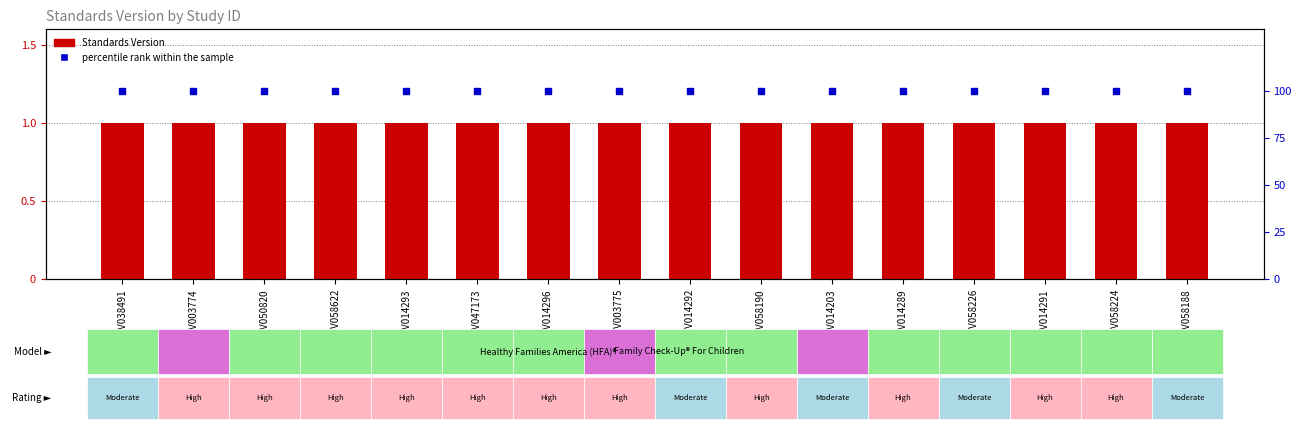

Which series contains the highest Y value?

percentile rank within the sample